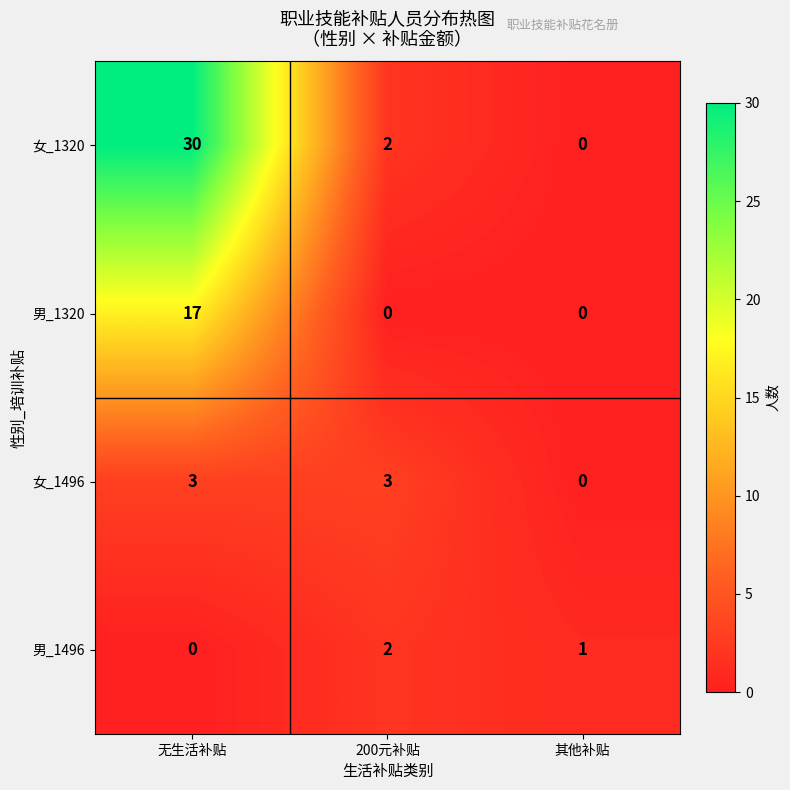

The value of 男_1320 at 200元补贴 is 0. True or false?

True